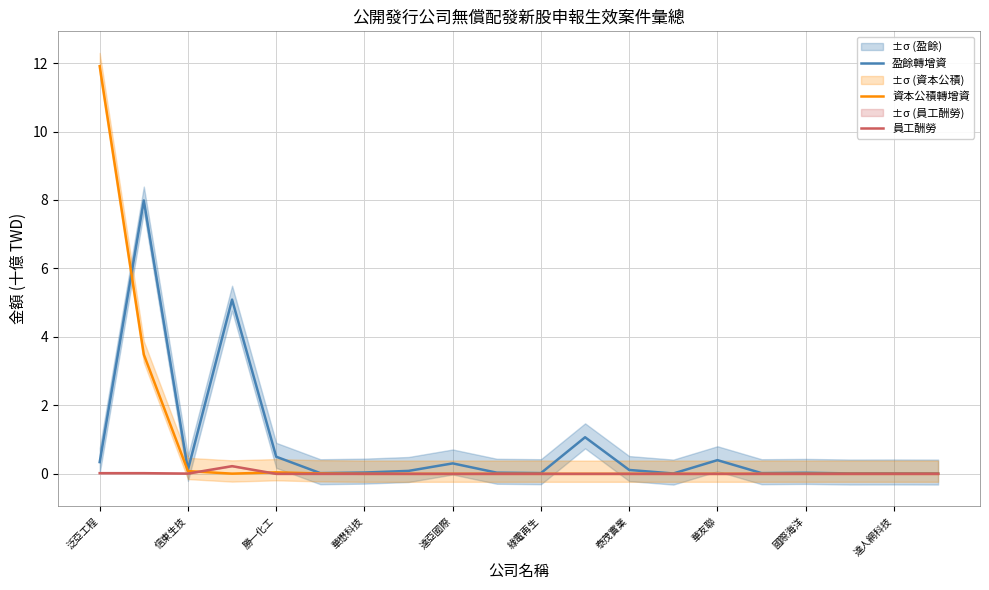

How many data points in 資本公積轉增資 are above 0?

6